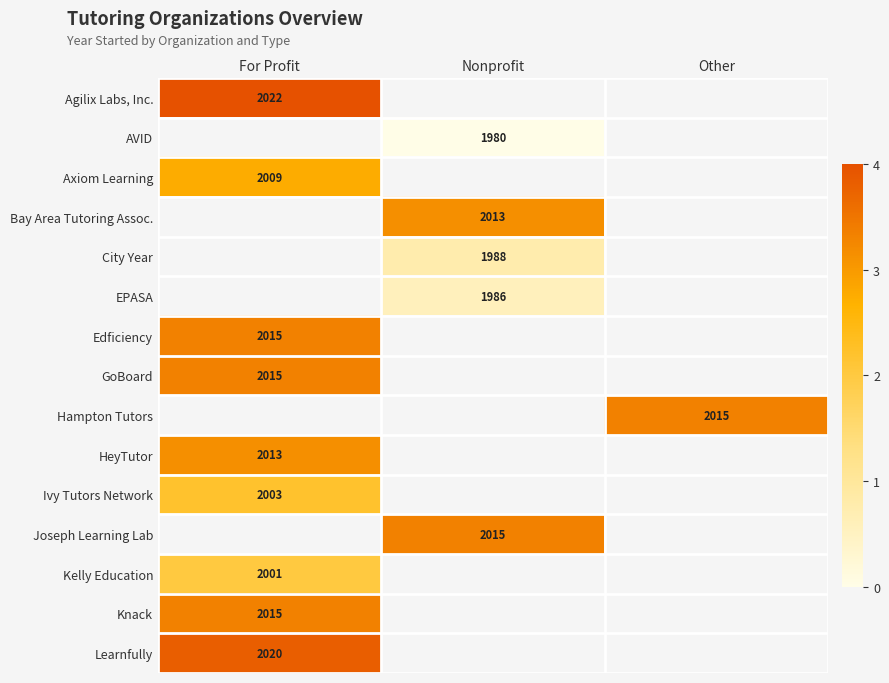

How many distinct data groups are displayed?

15